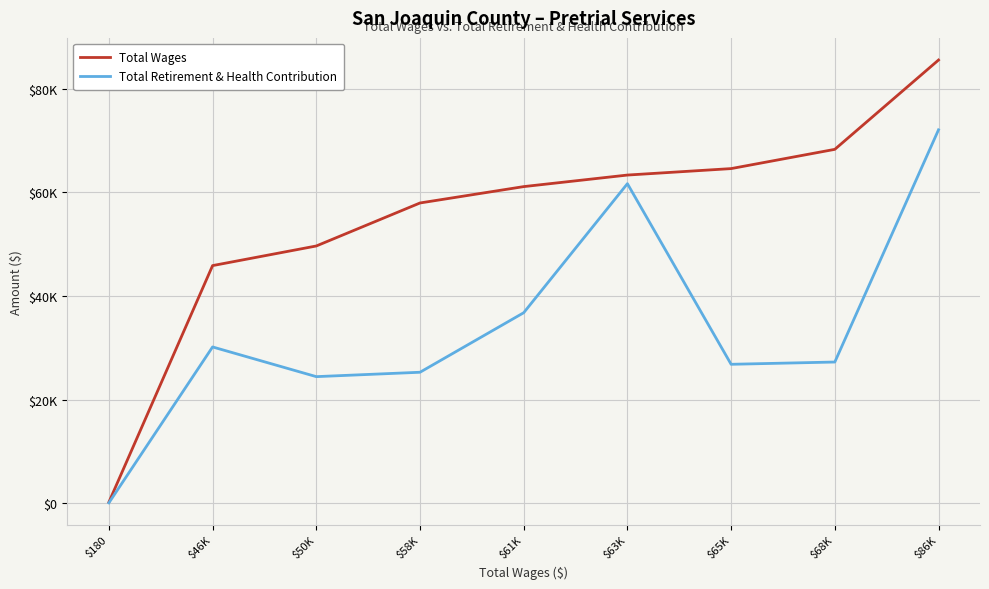

Does the chart display data point markers on the line(s)?

No